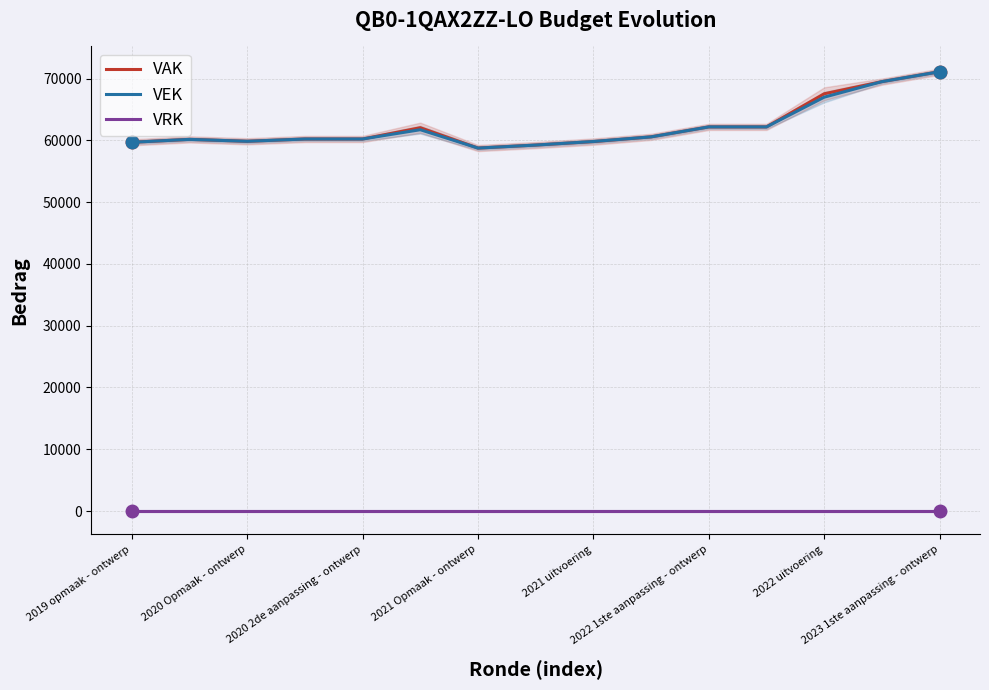

True or false: VAK and VRK intersect in this chart.

False